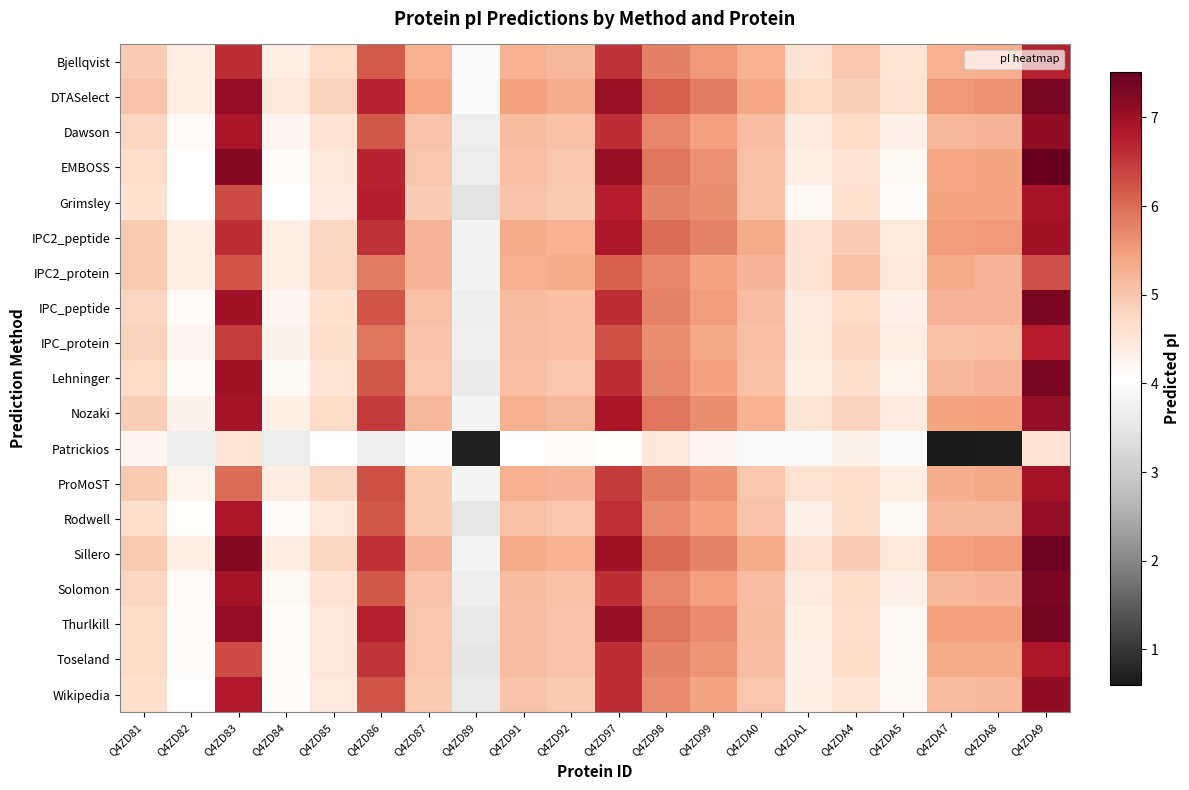

Count the number of data series in this chart.

19